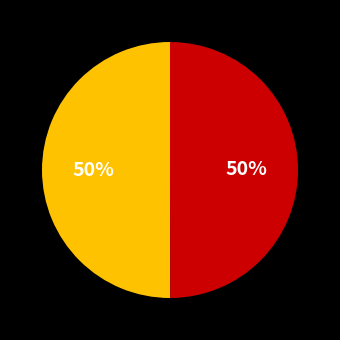

To the nearest percent, what is the average slice percentage?

50%